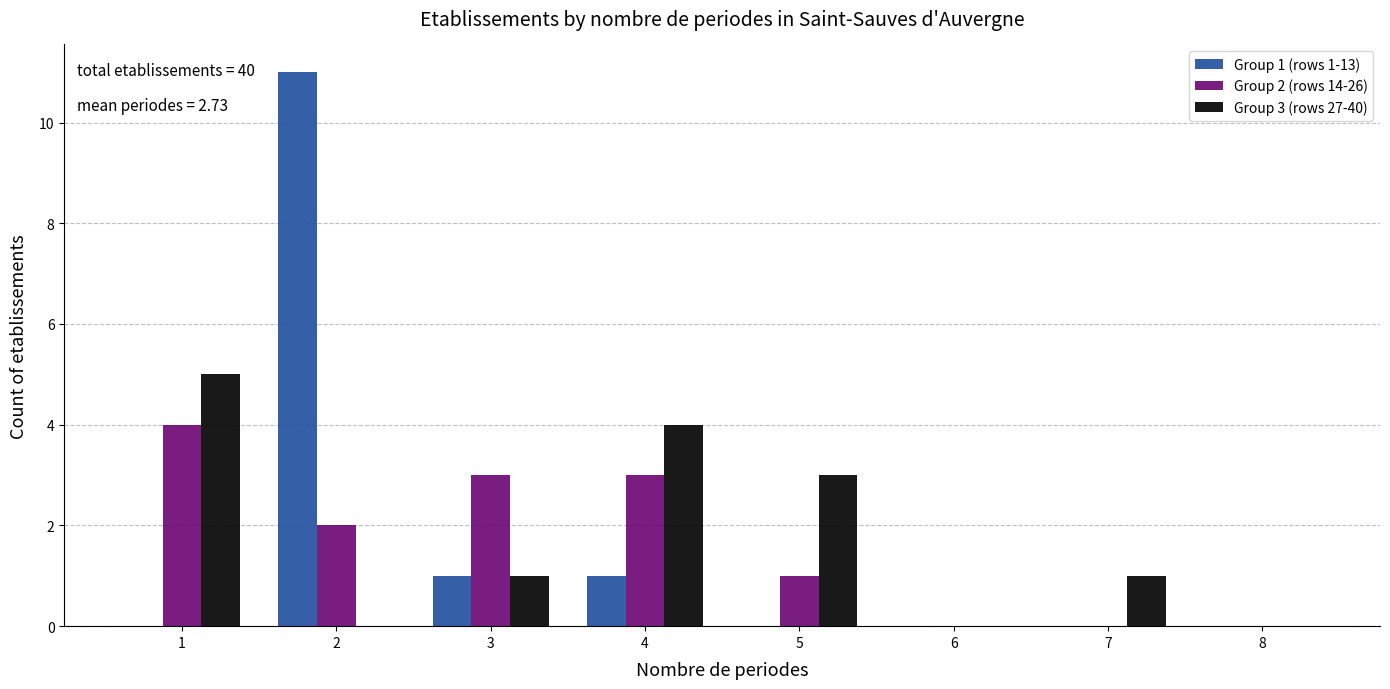

Reading right to left, extract all data points from this chart.

Group 1 (rows 1-13): 8=0	7=0	6=0	5=0	4=1	3=1	2=11	1=0
Group 2 (rows 14-26): 8=0	7=0	6=0	5=1	4=3	3=3	2=2	1=4
Group 3 (rows 27-40): 8=0	7=1	6=0	5=3	4=4	3=1	2=0	1=5